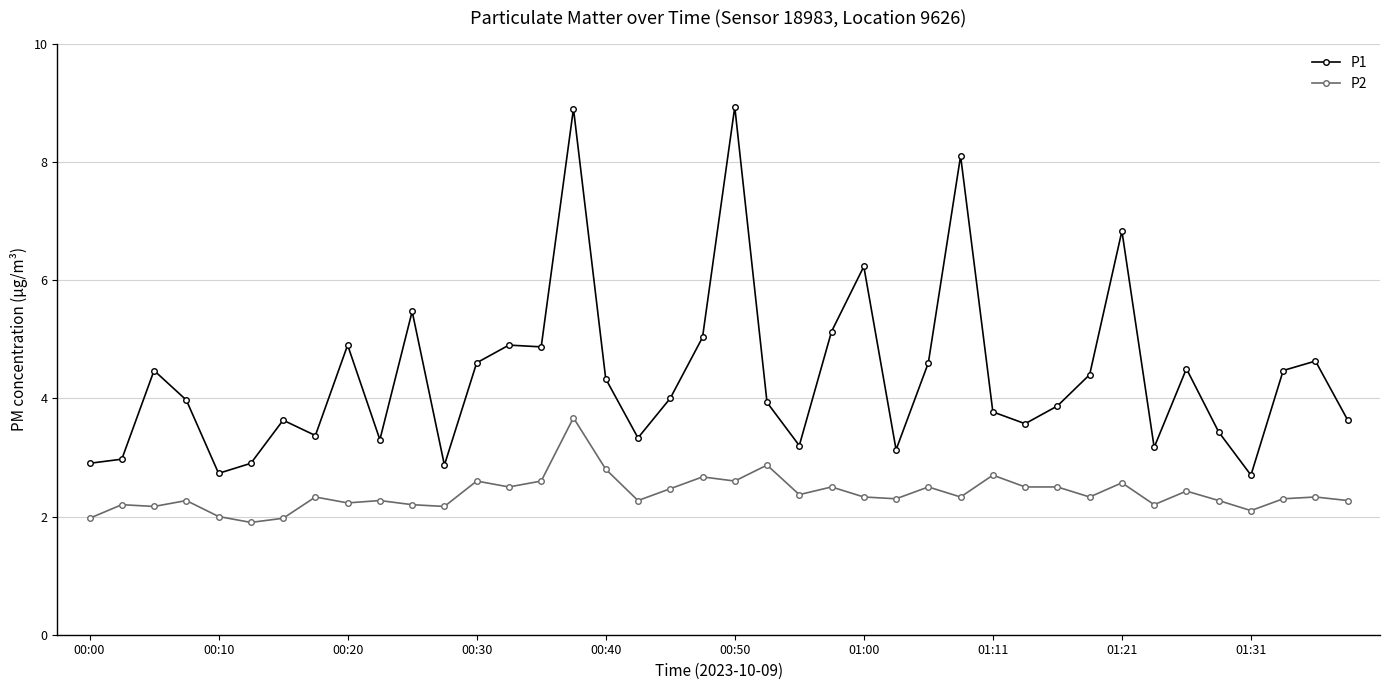

How many categories are shown in the chart?

40